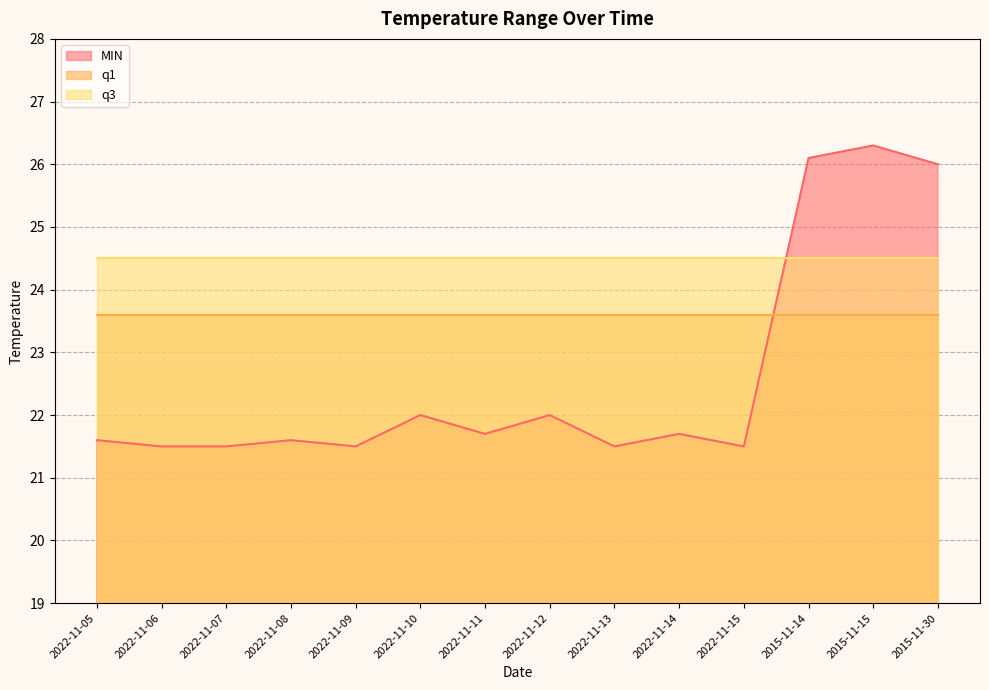

List the series in order of their overall mean, highest first.

q3, q1, MIN